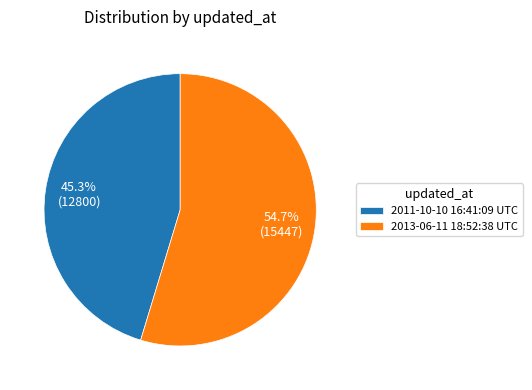

Approximately how many times larger is the value at 2011-10-10 16:41:09 UTC compared to 2013-06-11 18:52:38 UTC?

0.8